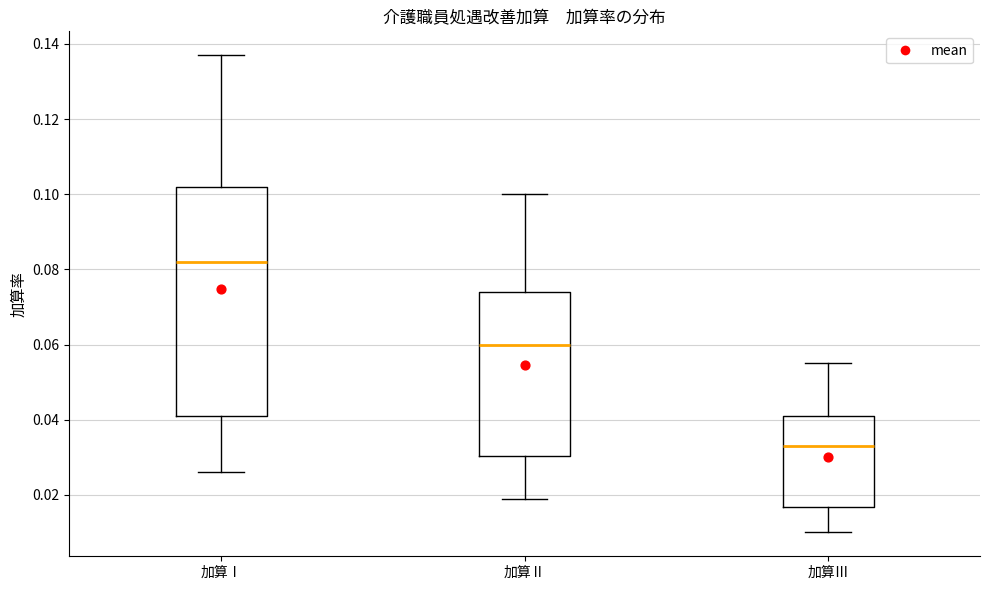

Reading left to right, read every box against the y-axis: the position of its median line, the range the box covers, and the ends of its whiskers. The values are not printed on the chart, so give them approximately, as read against the axis.

加算Ⅰ: median 0.082, box 0.042 to 0.102, whiskers 0.026 to 0.138
加算Ⅱ: median 0.060, box 0.030 to 0.074, whiskers 0.020 to 0.100
加算Ⅲ: median 0.034, box 0.016 to 0.042, whiskers 0.010 to 0.056